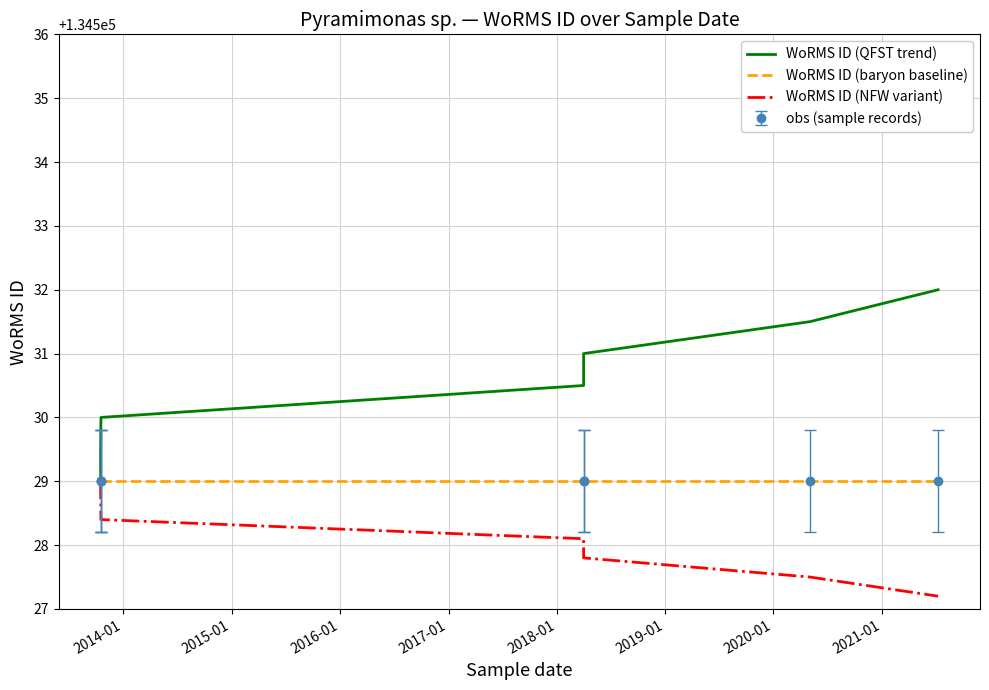

What is the sum of the WoRMS ID (baryon baseline) values at 2018-01 and 2017-01?

269058.0